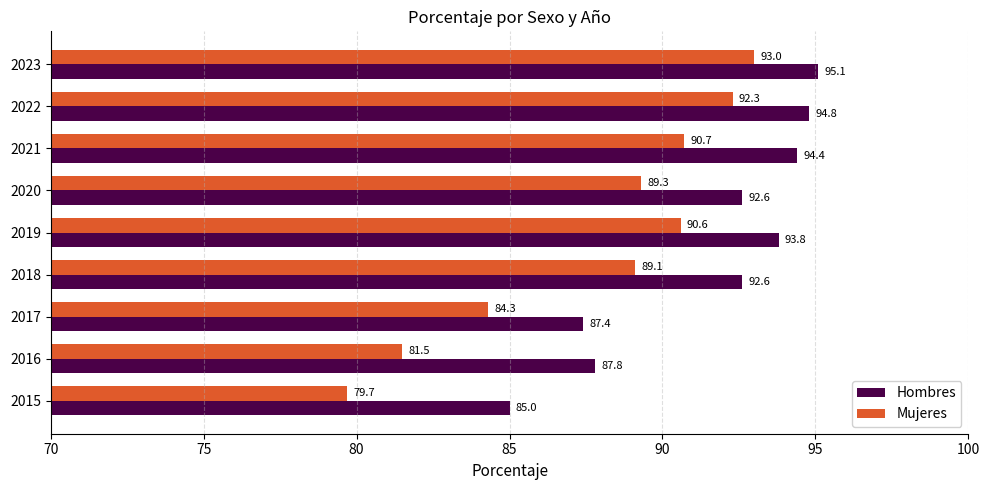

Rank the series by their maximum value, from lowest to highest.

Mujeres, Hombres